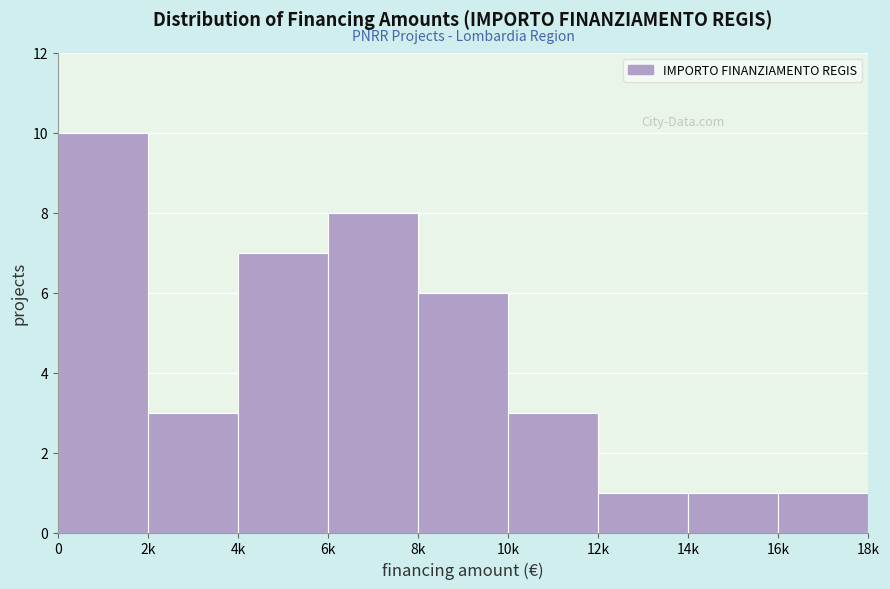

Reading right to left, extract all data points from this chart.

1	1	1	3	6	8	7	3	10